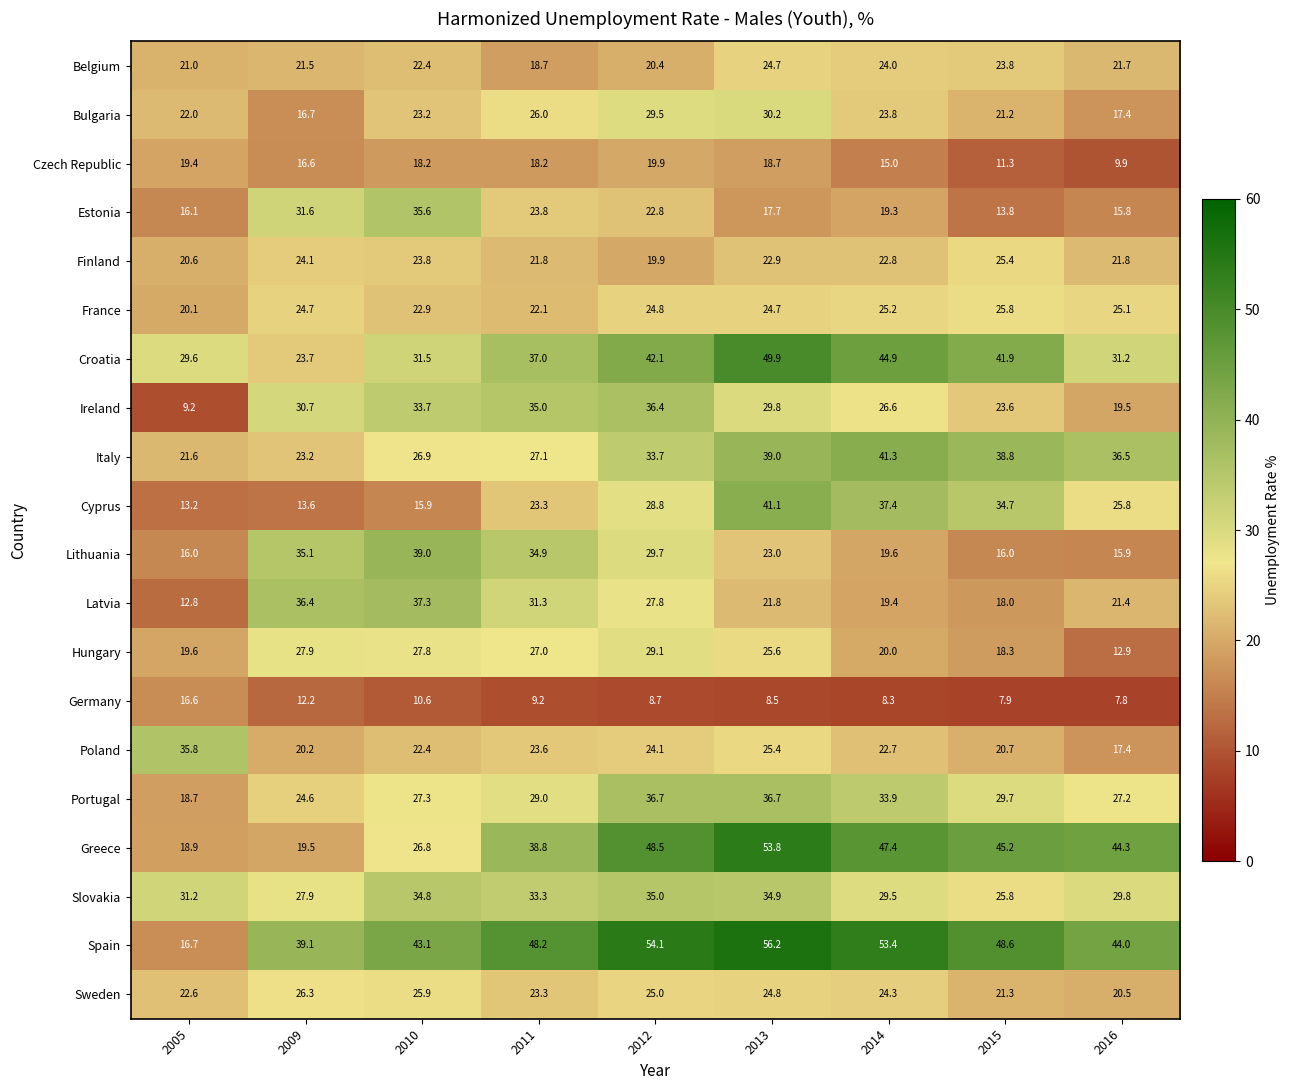

What is the difference between the highest and lowest values at 2009?

26.9